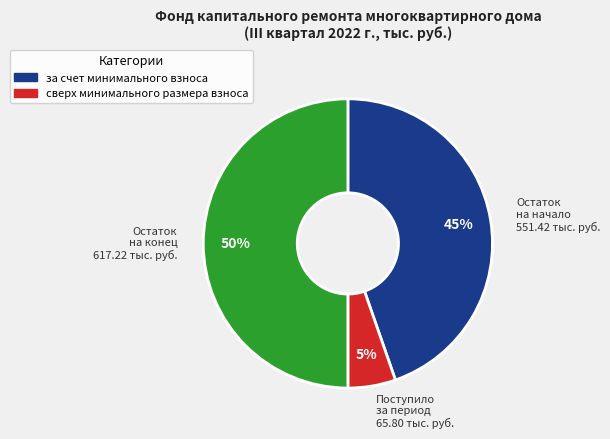

To the nearest percent, what is the difference between the largest and smallest slice percentages?

45%